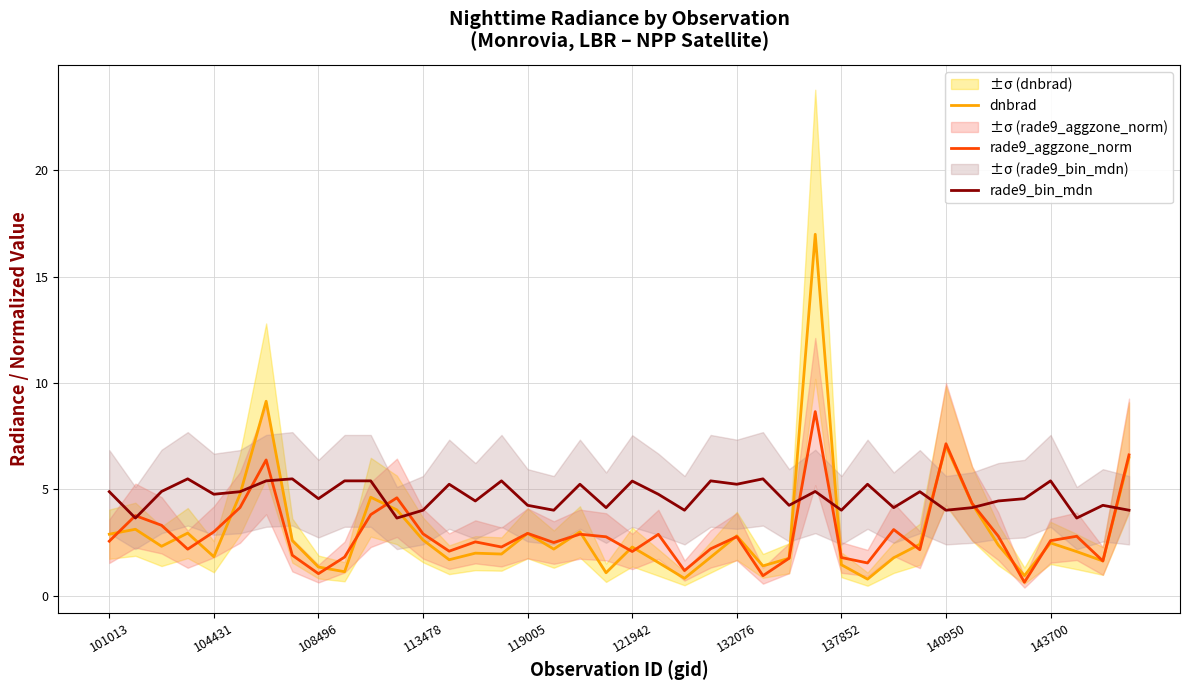

What is the highest value of the dnbrad series?

17.0